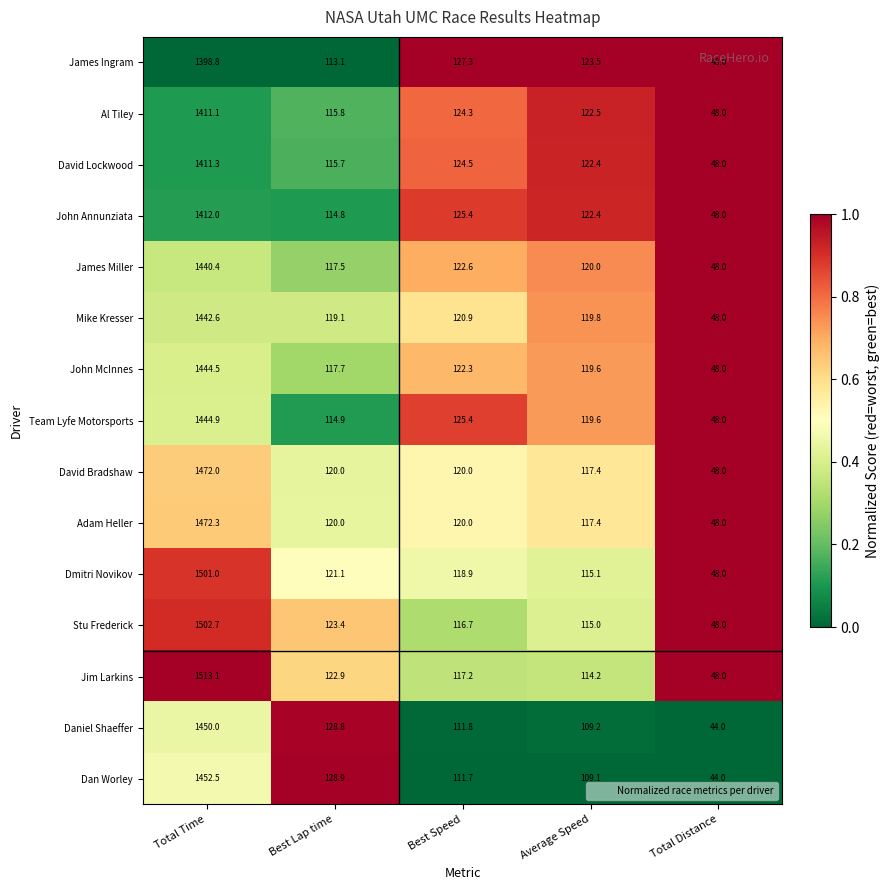

Which category has the highest value in the John Annunziata series?

Total Time